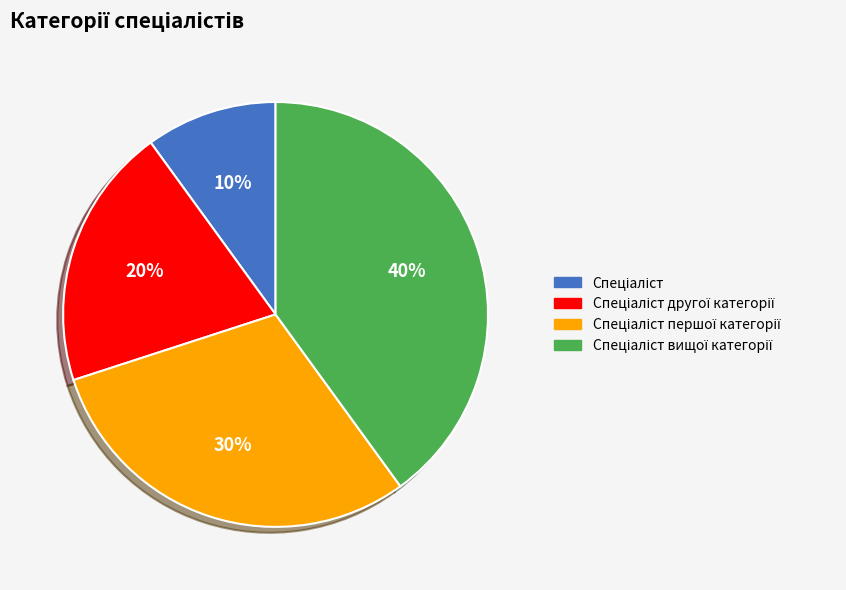

Does any single category account for the majority?

No